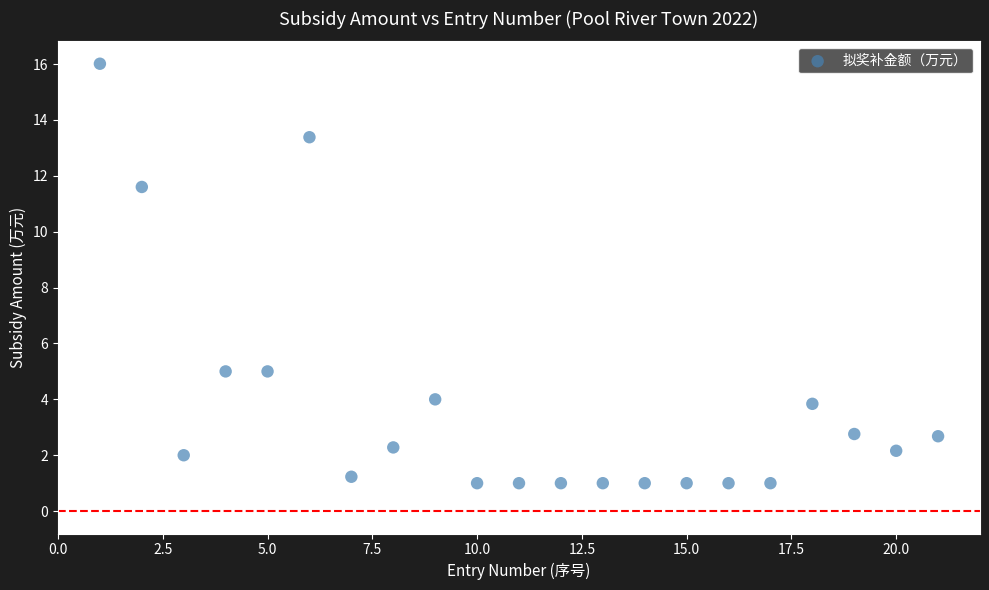

What is the range of Y values (max minus min)?

15.0